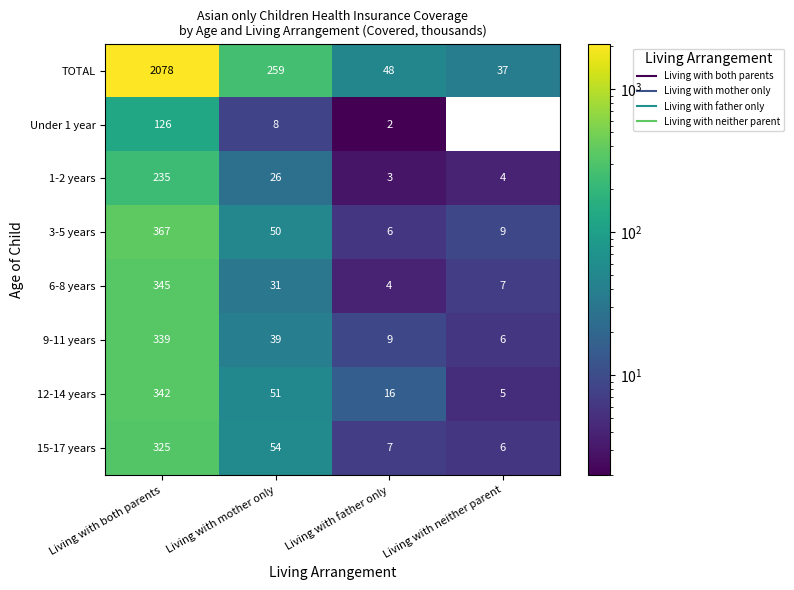

What is the spread (max minus min) of values at Living with both parents?

1952